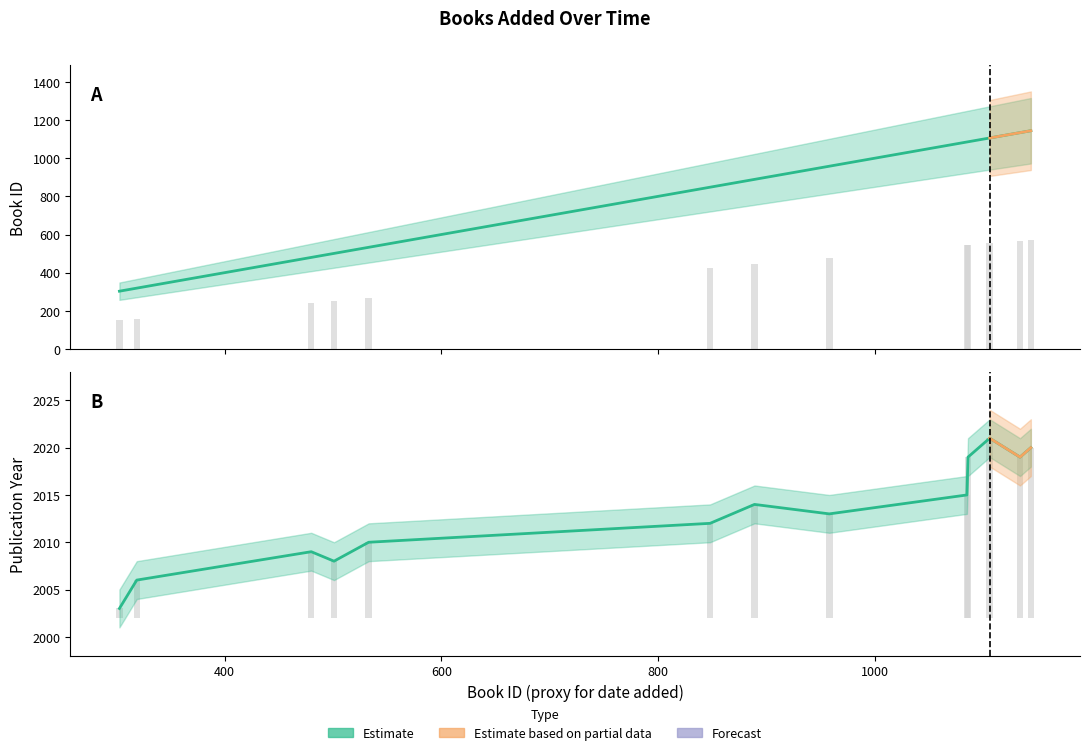

Where does the year series first go above 2013?

10/04/2016